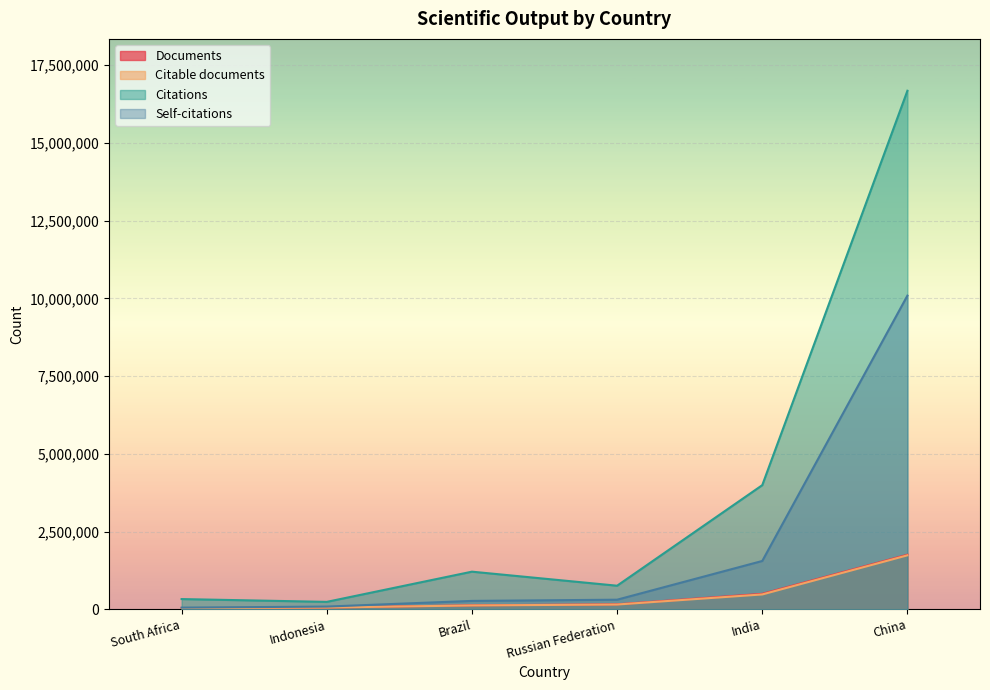

What position from the right is India?

2